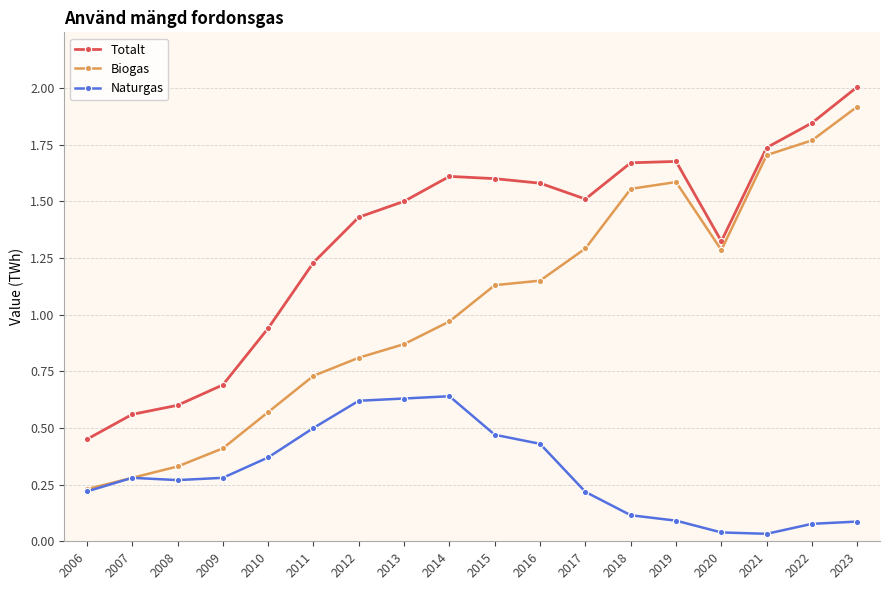

True or false: Biogas has a value of 0.7 at 2011.

True